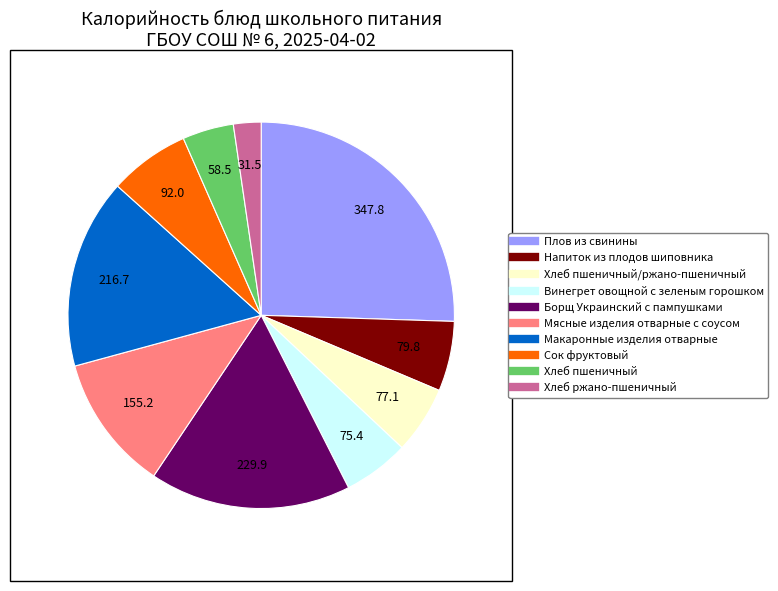

Is there a majority slice in this chart?

No